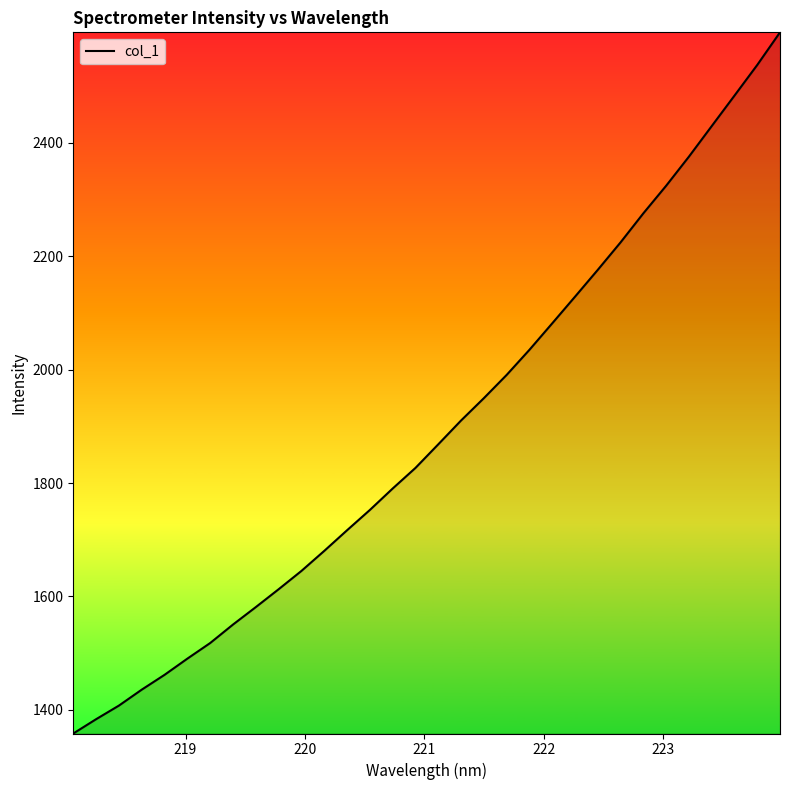

What is the greatest value displayed?

2594.8